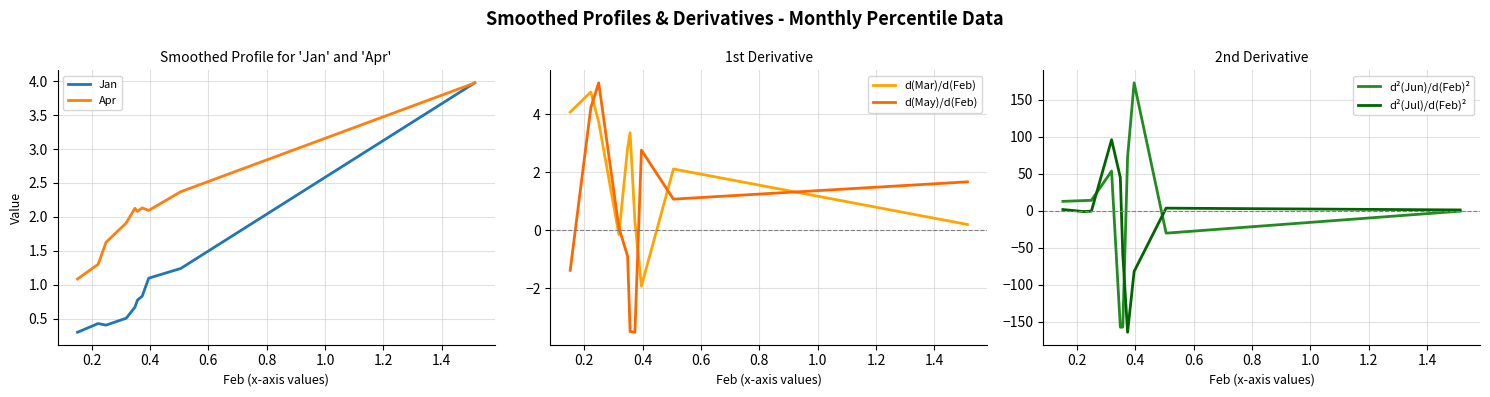

How many data points in Apr are above 2?

6